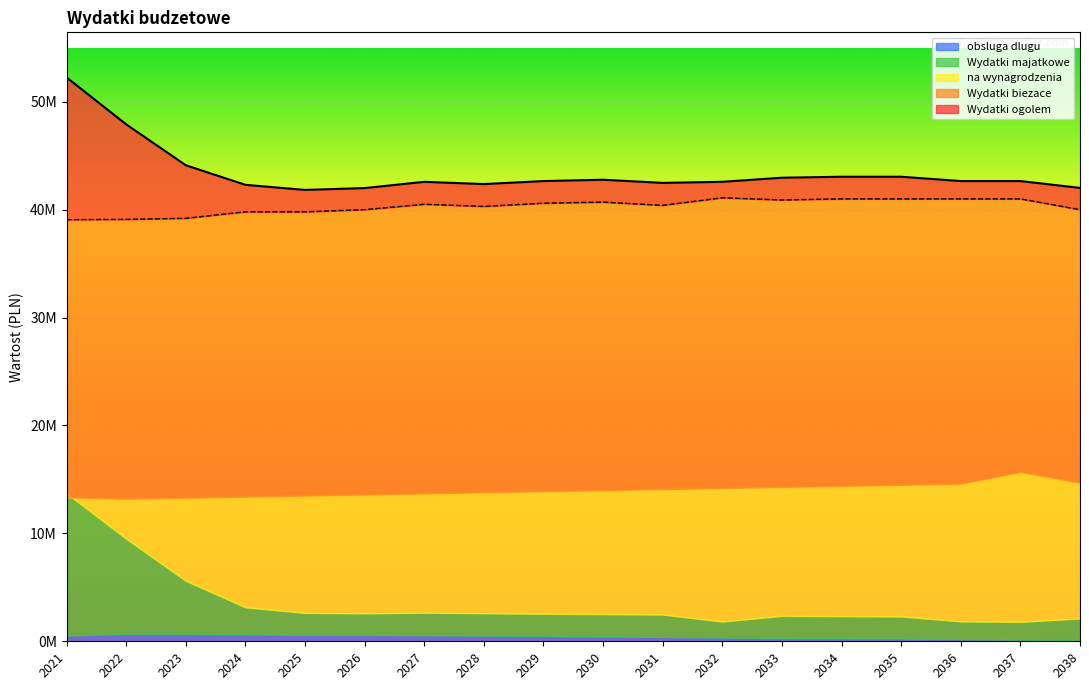

What is the maximum value shown in the chart?

52252459